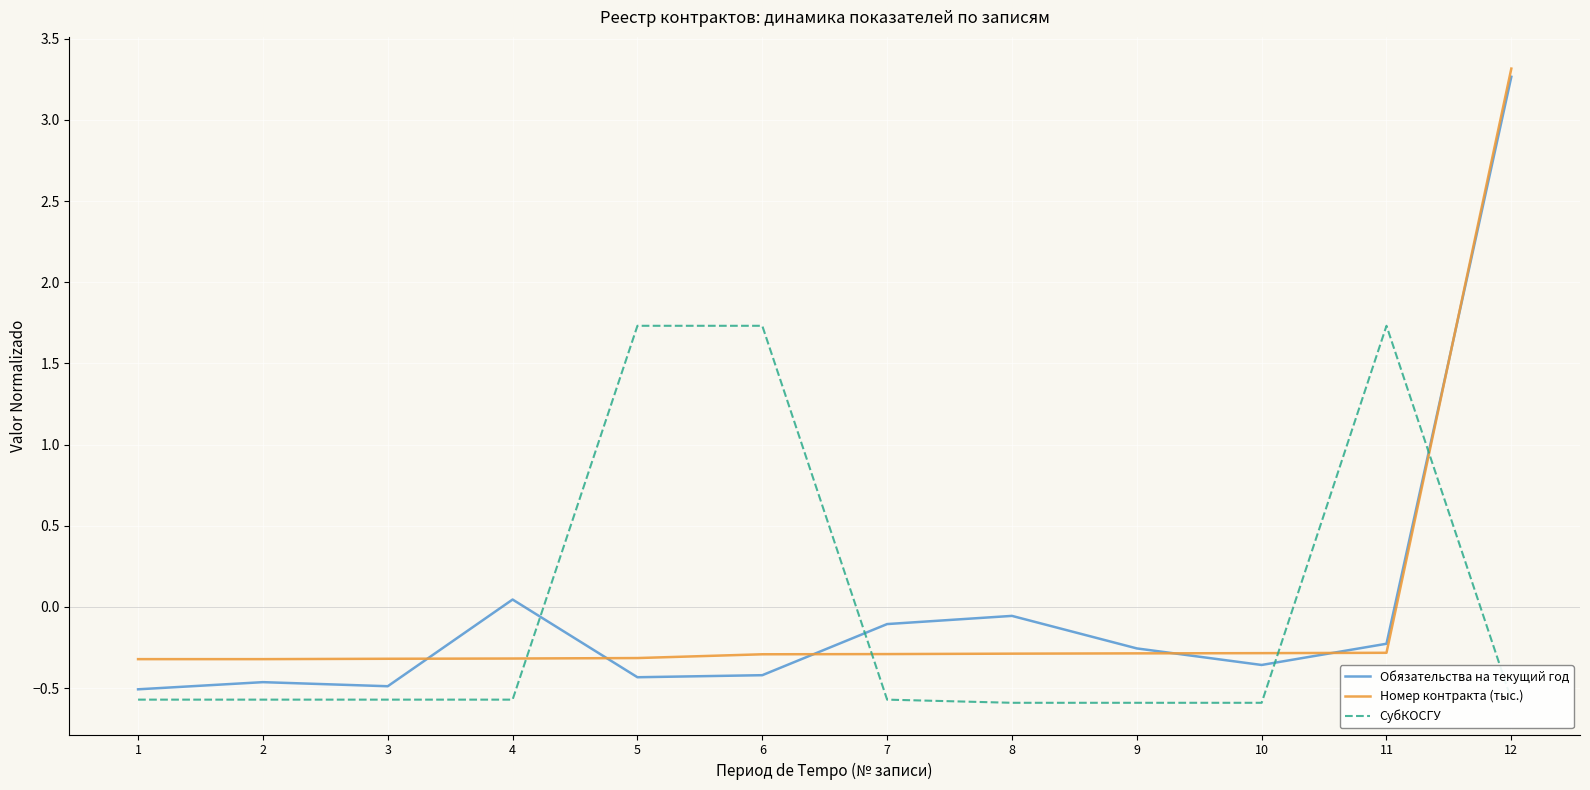

Is the value of СубКОСГУ at 5 greater than the value of Номер контракта (тыс.) at 8?

Yes